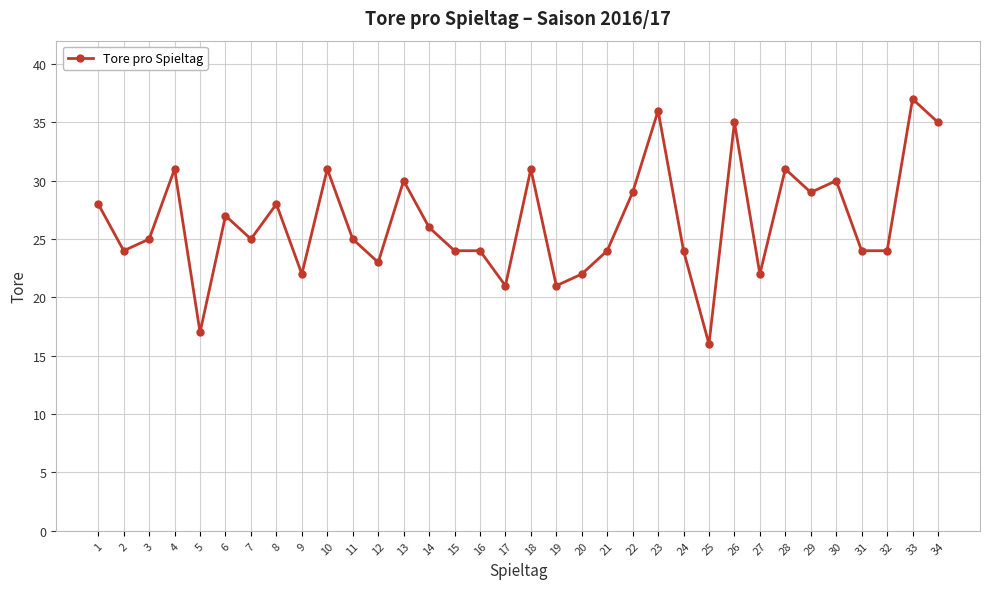

True or false: there are more than 2 points higher than both neighbors.

True